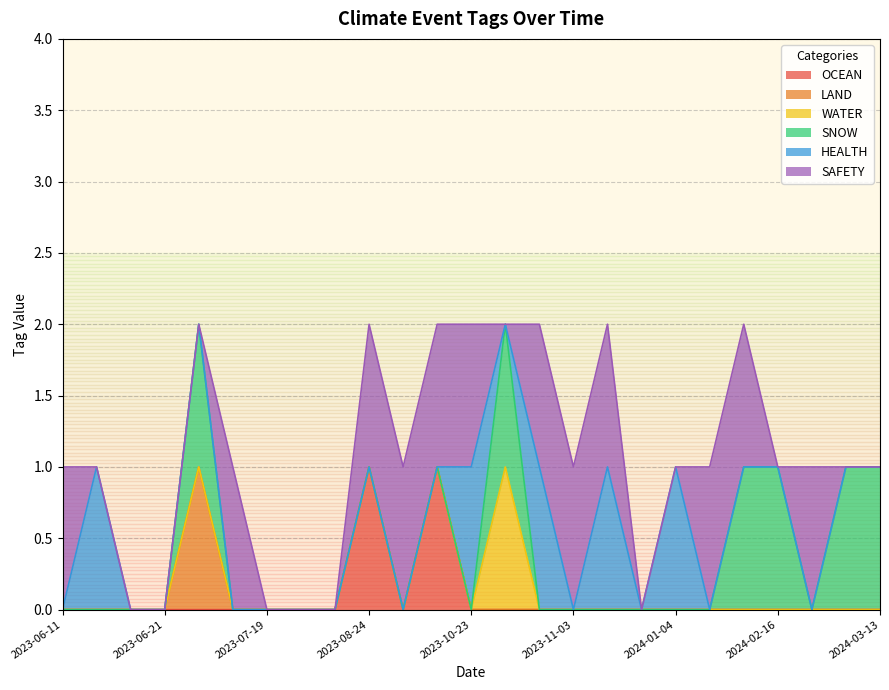

What is the greatest value displayed?

1